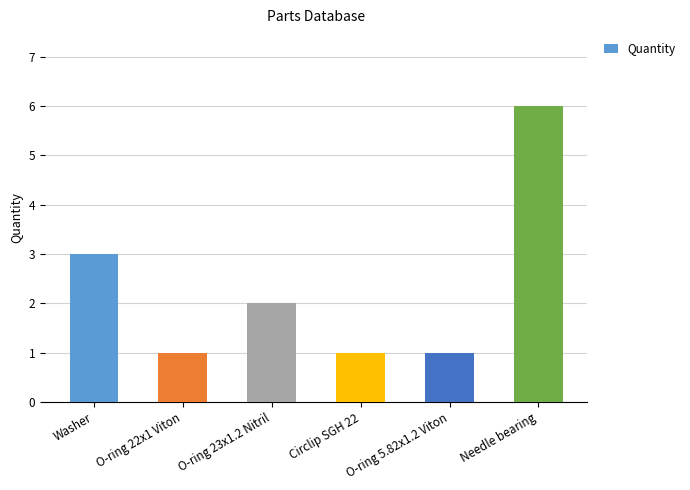

True or false: the data shows 2 at O-ring 23x1.2 Nitril.

True